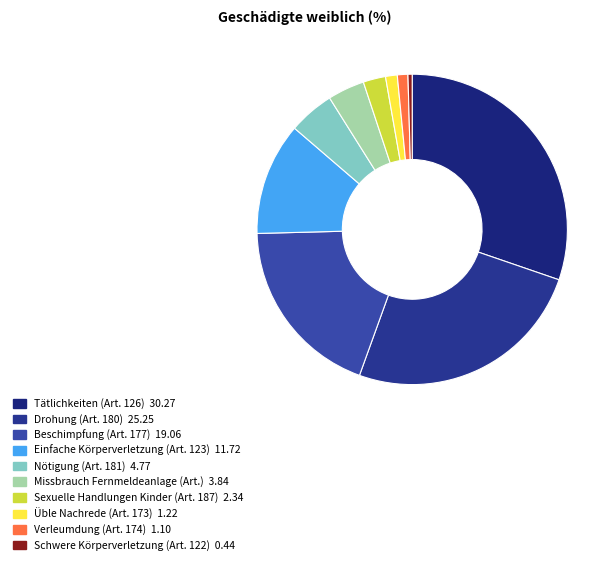

What percentage is NOT represented by Beschimpfung (Art. 177)?

80.9%